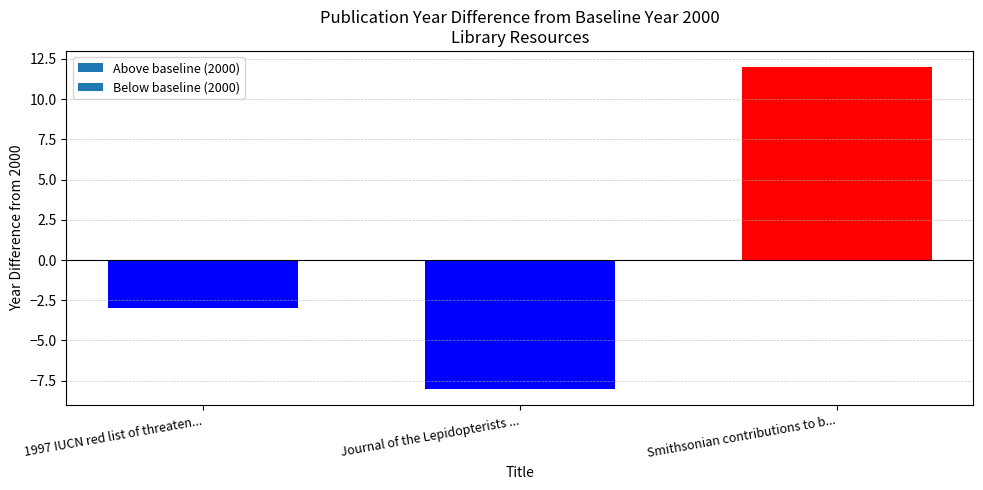

What is the maximum value shown in the chart?

12